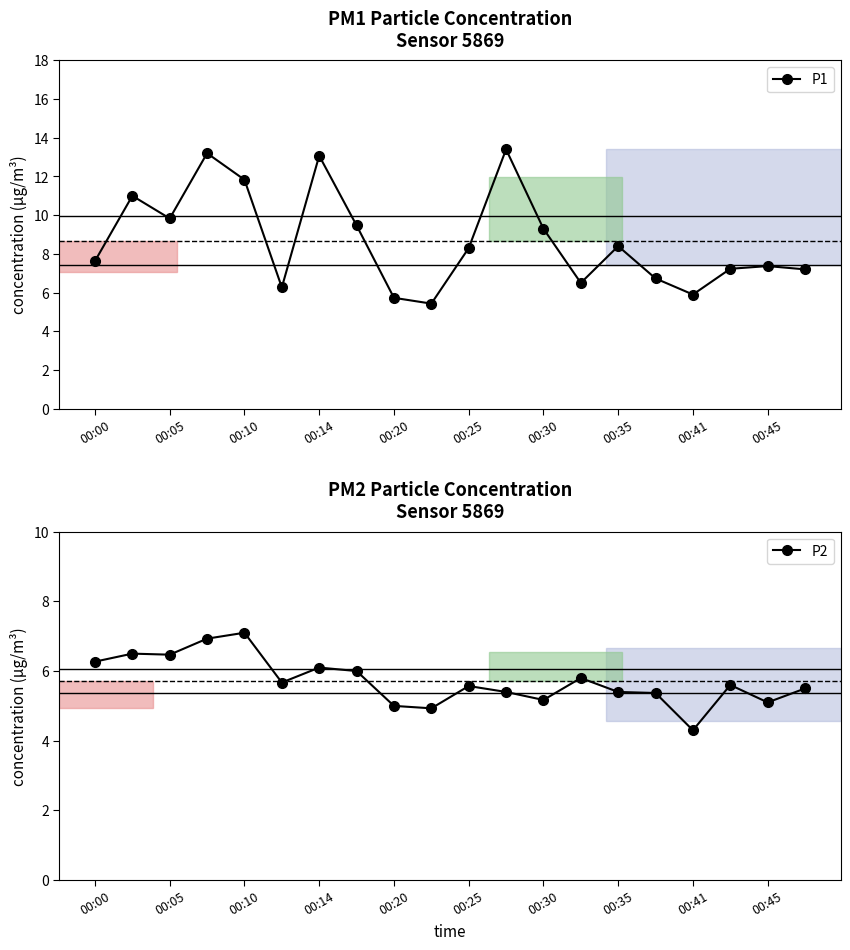

The value of P2 at 00:05 is 6.5. True or false?

True